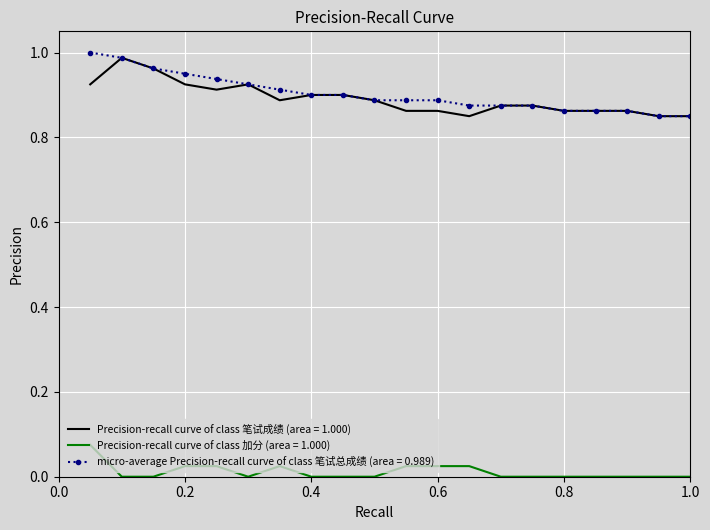

True or false: Precision-recall curve of class 笔试成绩 (area = 1.000) and Precision-recall curve of class 加分 (area = 1.000) intersect in this chart.

False